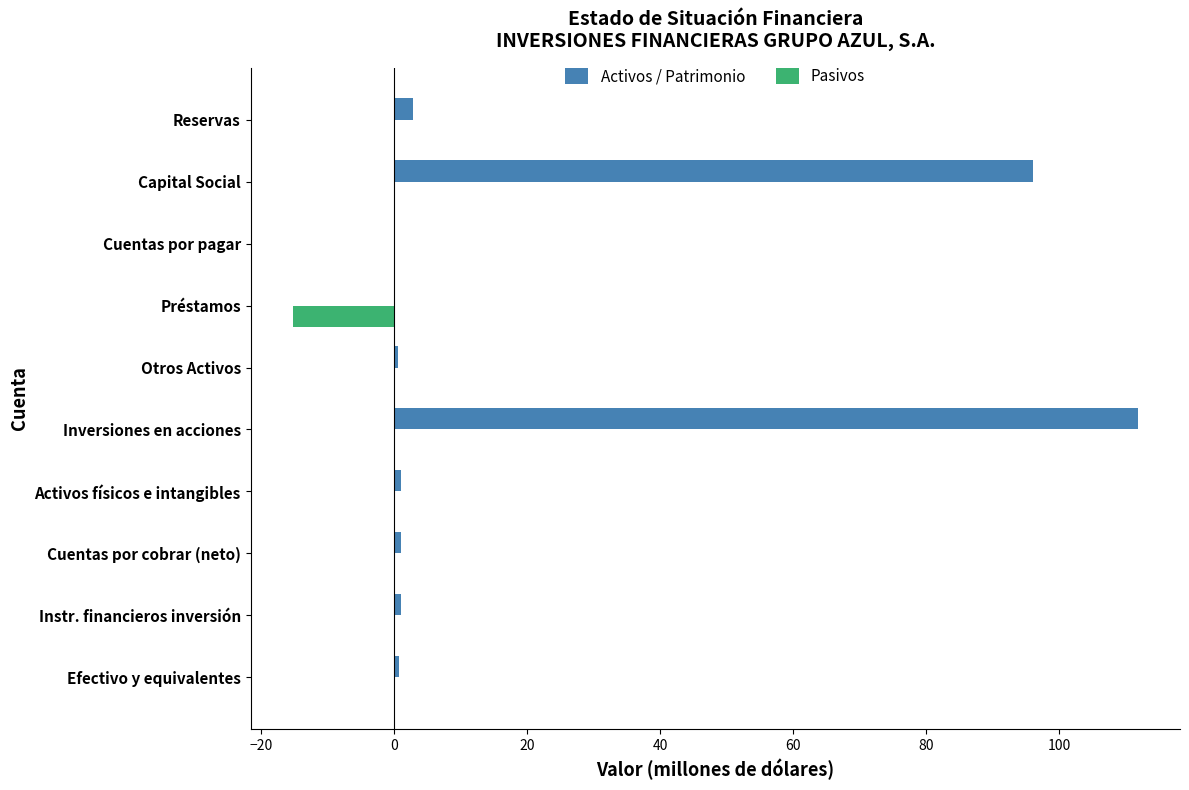

How many data points in Activos / Patrimonio are above 0?

8